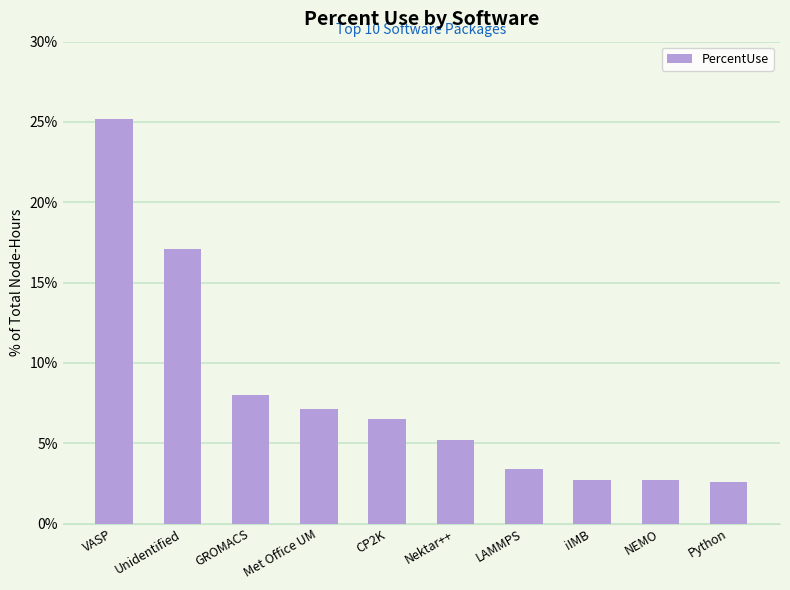

What is the ratio of the value at GROMACS to the value at Python?

3.1